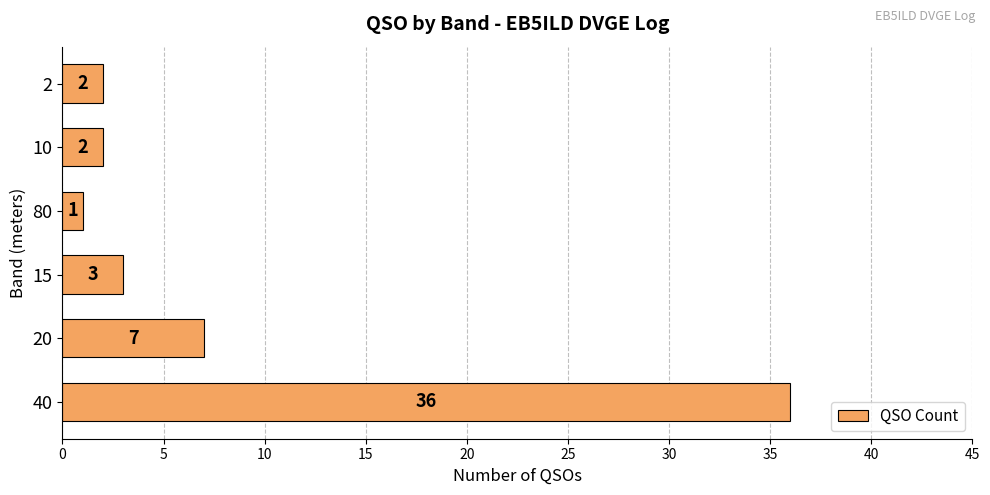

Reading bottom to top, what are all the values shown in this chart?

36	7	3	1	2	2